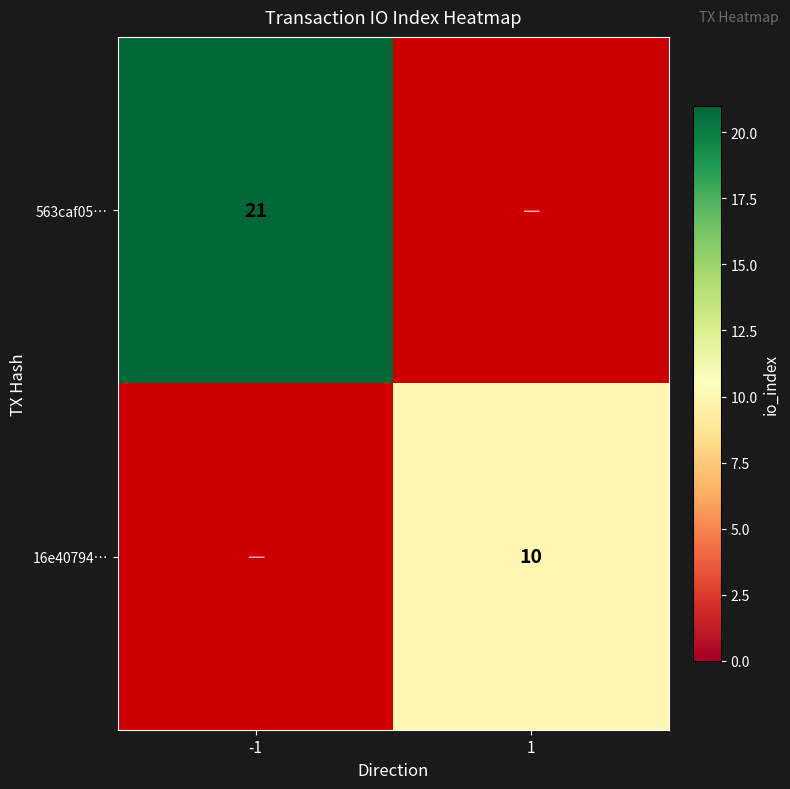

The value of 16e40794… at 1 is 10. True or false?

True